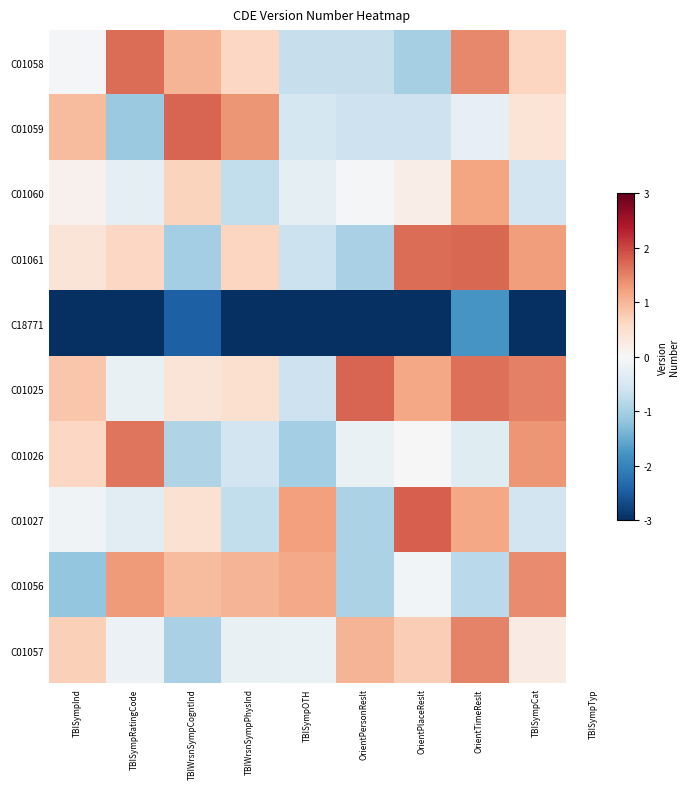

Between TBISympInd and TBIWrsnSympCogntInd, which series saw the biggest shift?

C01056